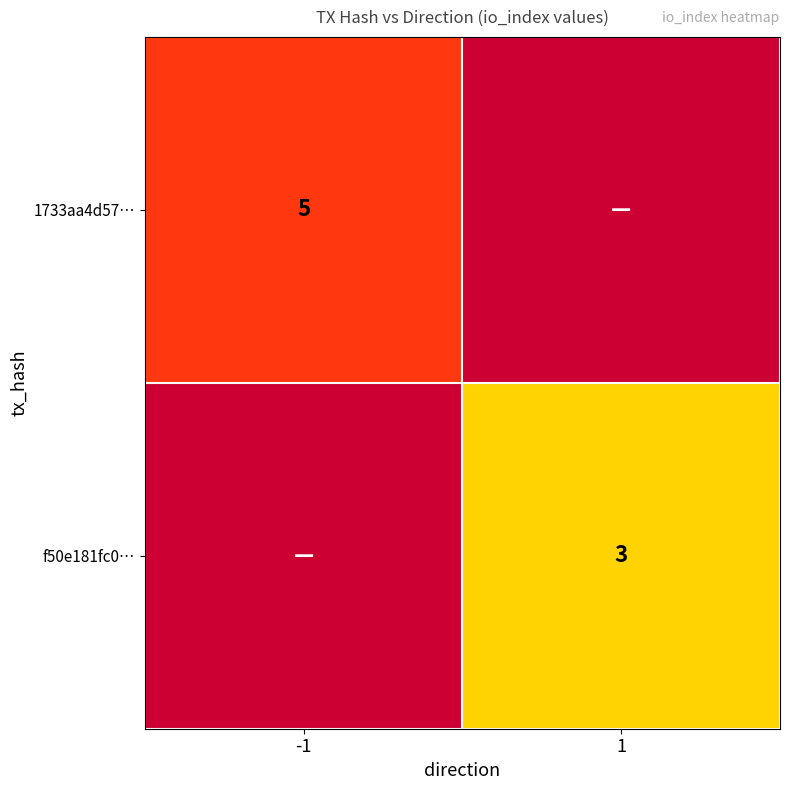

Is it true that f50e181fc0… equals 5.2 at 1?

False